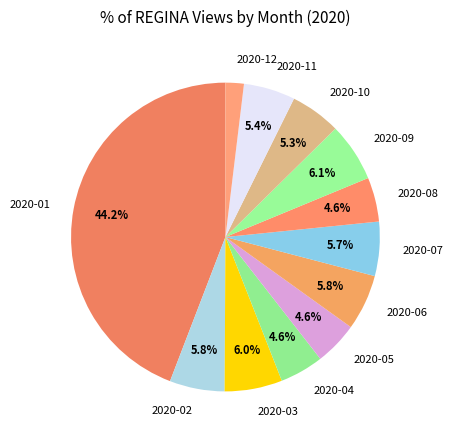

Is it true that 2020-01 is 44% of the pie?

True